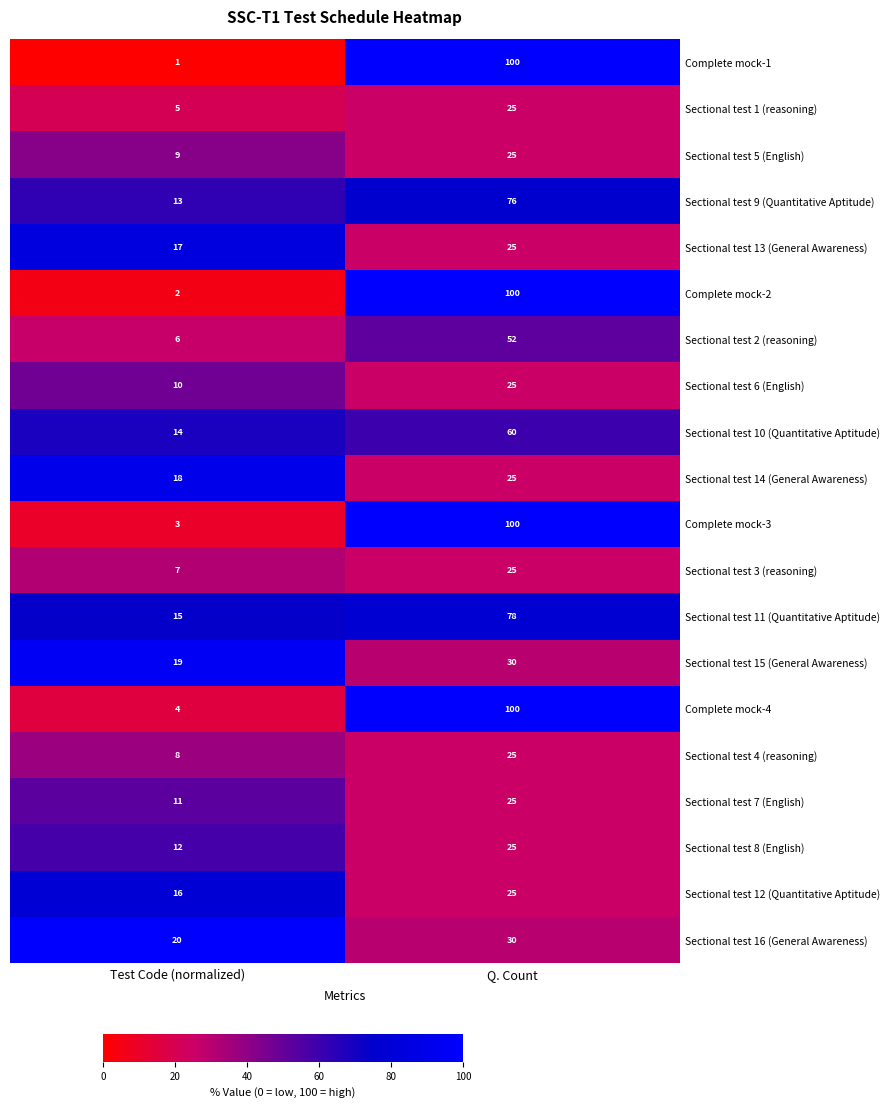

The value of Sectional test 5 (English) at Q. Count is 25. True or false?

True